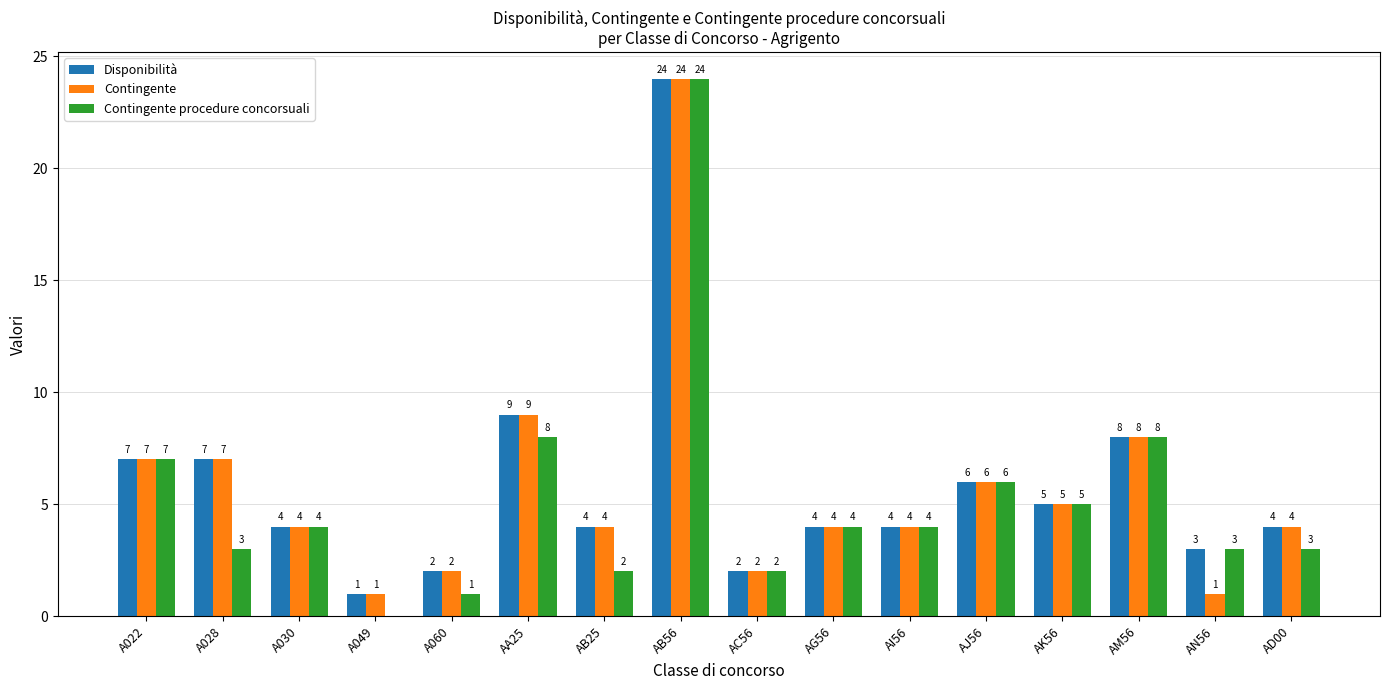

What is the maximum value for Contingente procedure concorsuali?

24